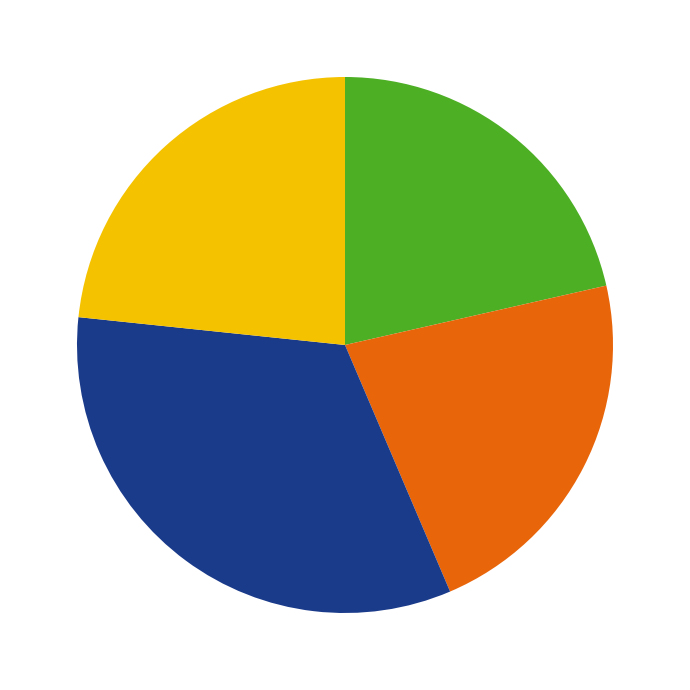

Is there any slice that represents more than half of the pie?

No